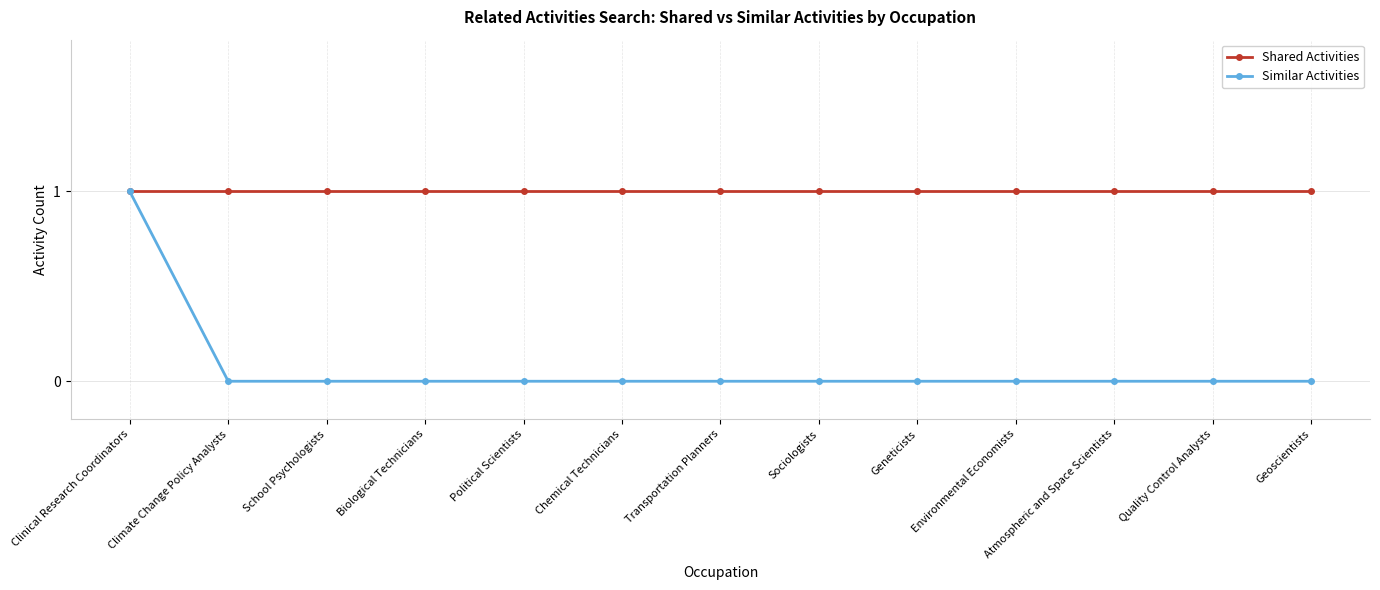

Reading right to left, list all the values displayed in this chart.

Shared Activities: 1	1	1	1	1	1	1	1	1	1	1	1	1
Similar Activities: 0	0	0	0	0	0	0	0	0	0	0	0	1